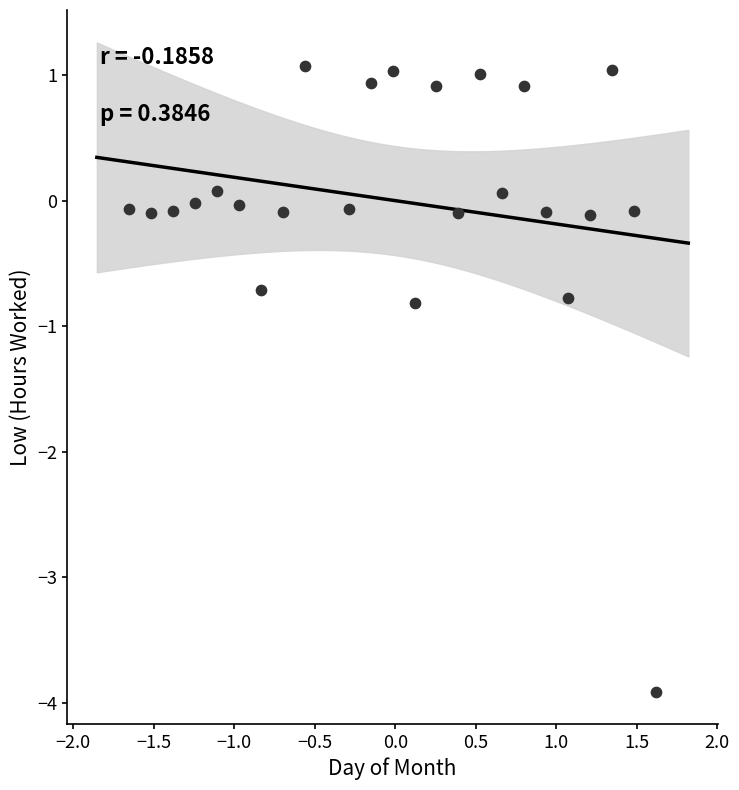

What is the range of X values (max minus min)?

3.3